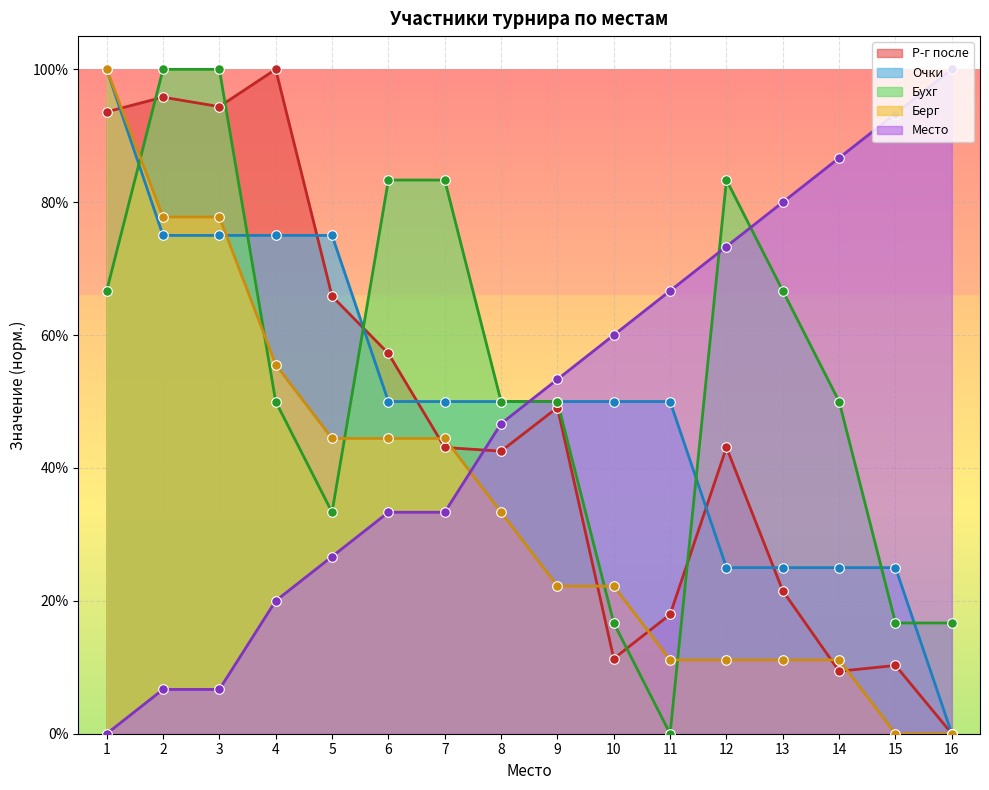

Is the value of Место at 1 greater than the value of Р-г после at 12?

No